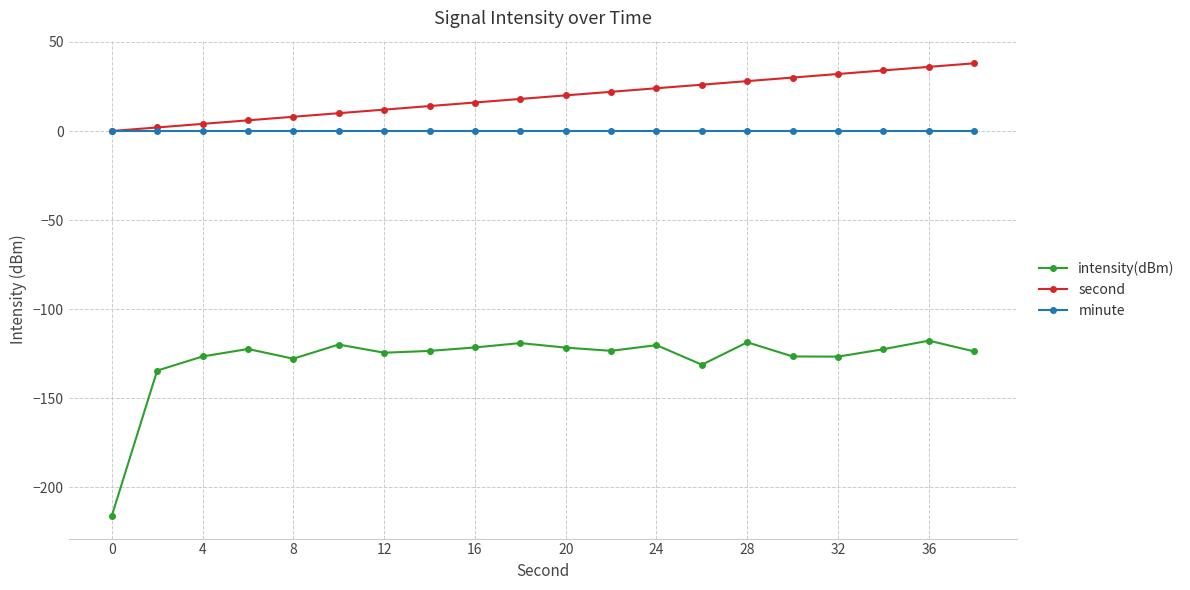

True or false: intensity(dBm) and minute cross at least once.

False